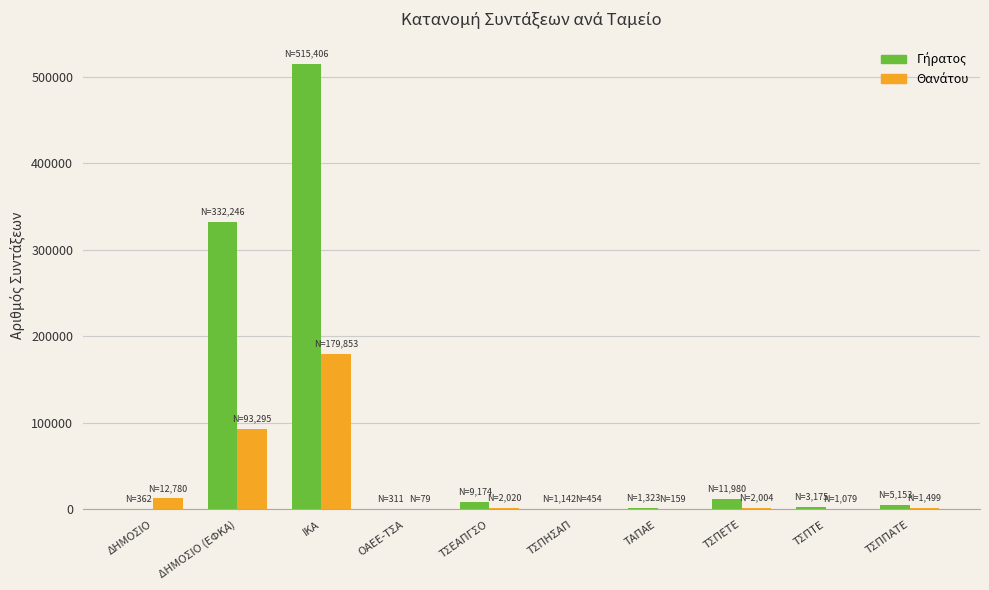

At which category is the sum across all series the highest?

ΙΚΑ